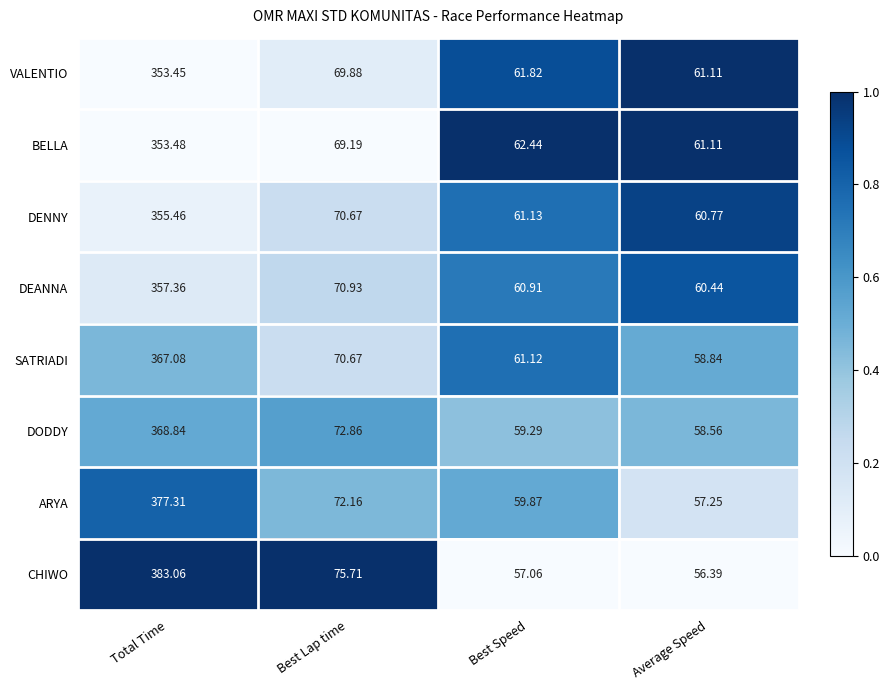

Which label corresponds to the largest value in the chart?

Total Time